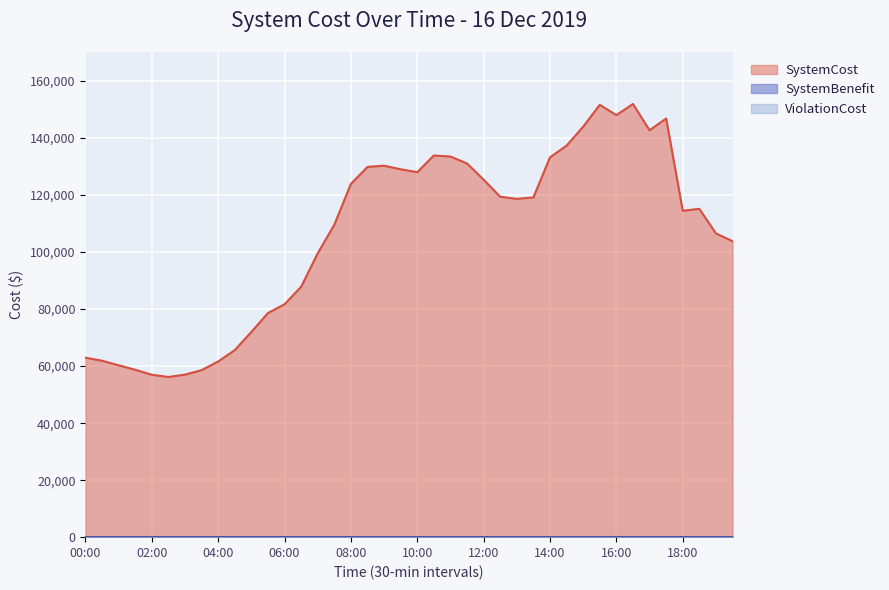

Is the value of SystemBenefit at 08:00 greater than the value of ViolationCost at 11:00?

No